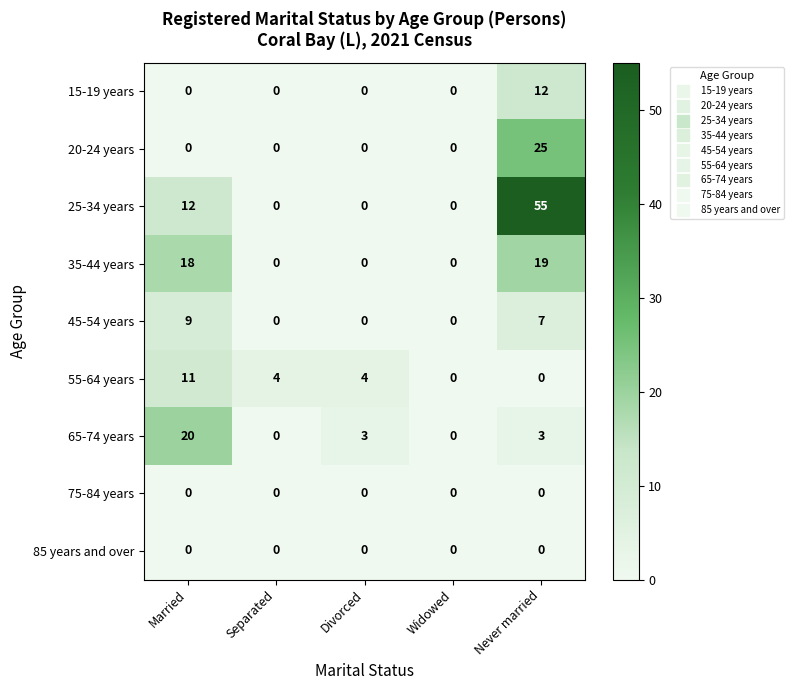

What is the maximum value for 45-54 years?

9